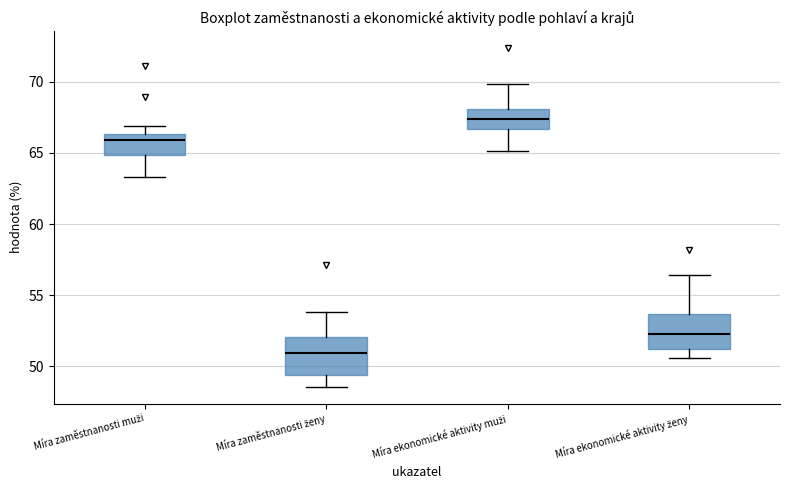

Which box has the lowest median line?

Míra zaměstnanosti ženy